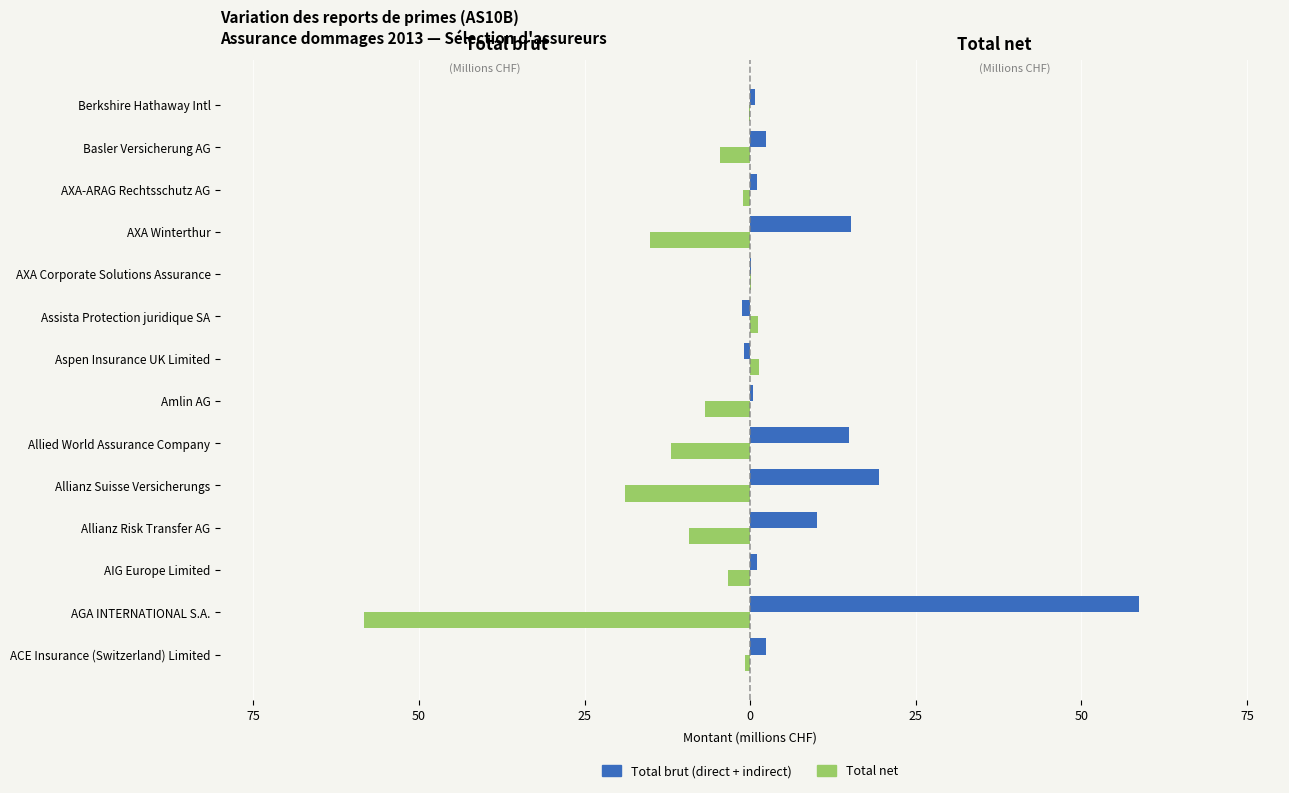

Which series has the largest total across all categories?

Total brut (direct + indirect)